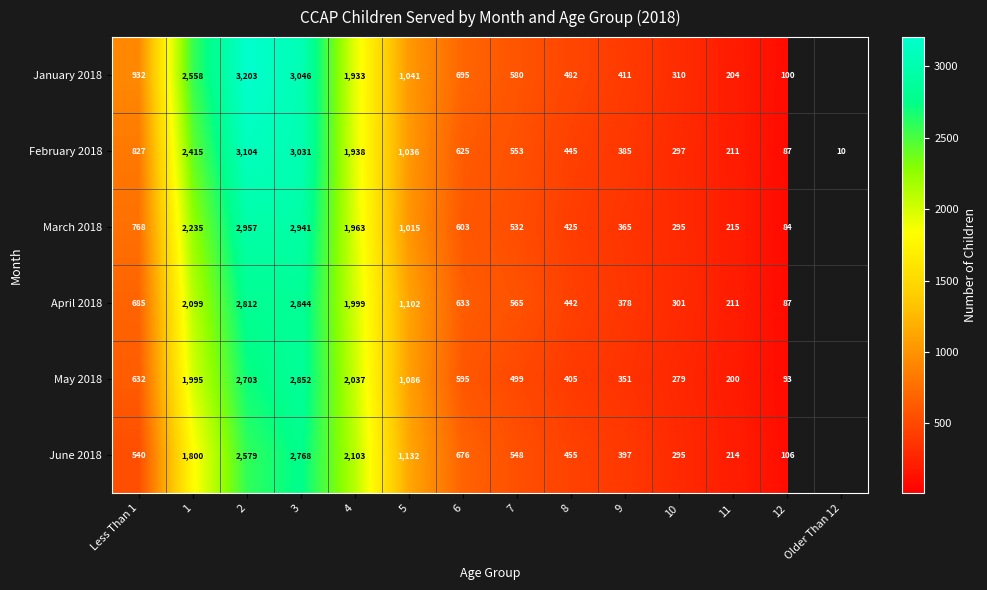

What is the spread (max minus min) of values at 5?

117